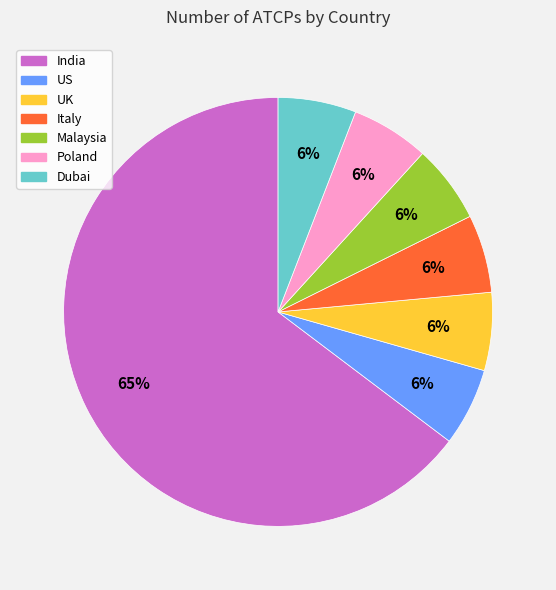

Is the sum of Malaysia and Italy greater than half?

No